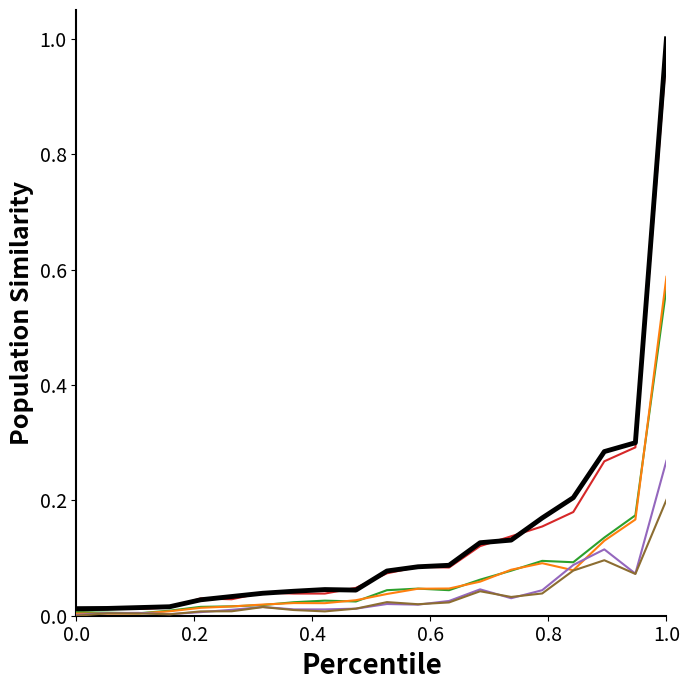

Reading left to right, extract all data points from this chart.

All Females: 0.0	0.0	0.0	0.0	0.0	0.0	0.0	0.0	0.0	0.0	0.1	0.1	0.1	0.1	0.1	0.2	0.2	0.3	0.3	1.0
All Males: 0.0	0.0	0.0	0.0	0.0	0.0	0.0	0.0	0.0	0.0	0.1	0.1	0.1	0.1	0.1	0.2	0.2	0.3	0.3	1.0
Females 16 to 64: 0.0	0.0	0.0	0.0	0.0	0.0	0.0	0.0	0.0	0.0	0.0	0.0	0.0	0.1	0.1	0.1	0.1	0.1	0.2	0.6
Males 16 to 64: 0.0	0.0	0.0	0.0	0.0	0.0	0.0	0.0	0.0	0.0	0.0	0.0	0.0	0.1	0.1	0.1	0.1	0.1	0.2	0.6
Females 65+: 0.0	0.0	0.0	0.0	0.0	0.0	0.0	0.0	0.0	0.0	0.0	0.0	0.0	0.0	0.0	0.0	0.1	0.1	0.1	0.3
Males 65+: 0.0	0.0	0.0	0.0	0.0	0.0	0.0	0.0	0.0	0.0	0.0	0.0	0.0	0.0	0.0	0.0	0.1	0.1	0.1	0.2